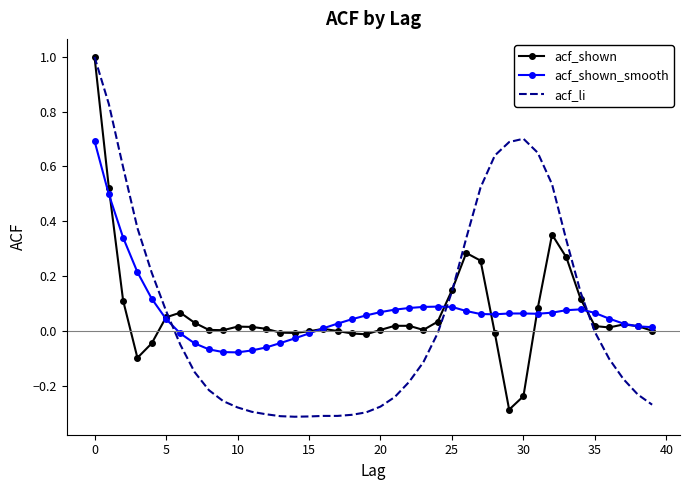

Which series has the largest range (max minus min)?

acf_li